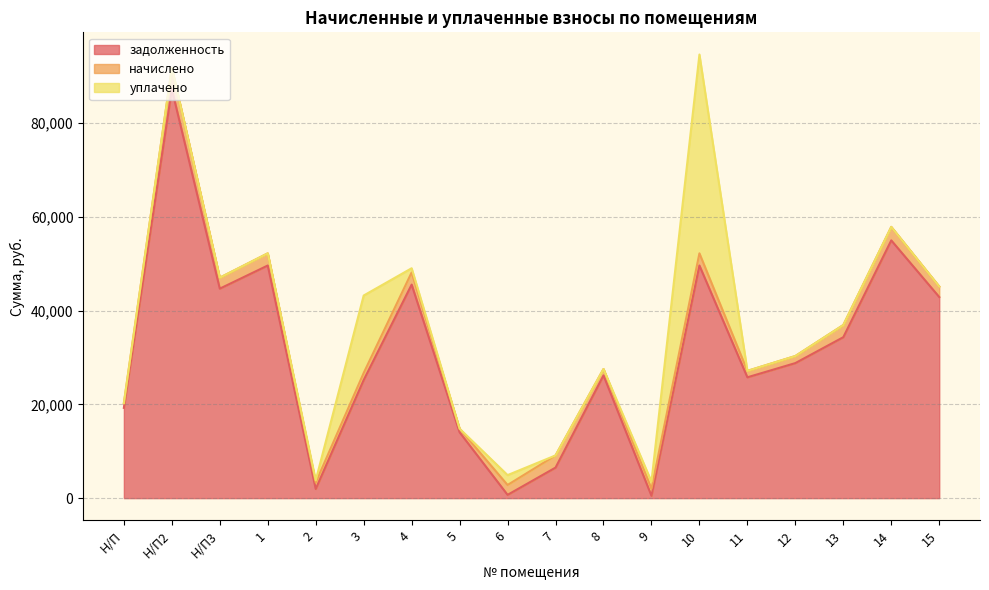

At which category is the sum across all series the highest?

10